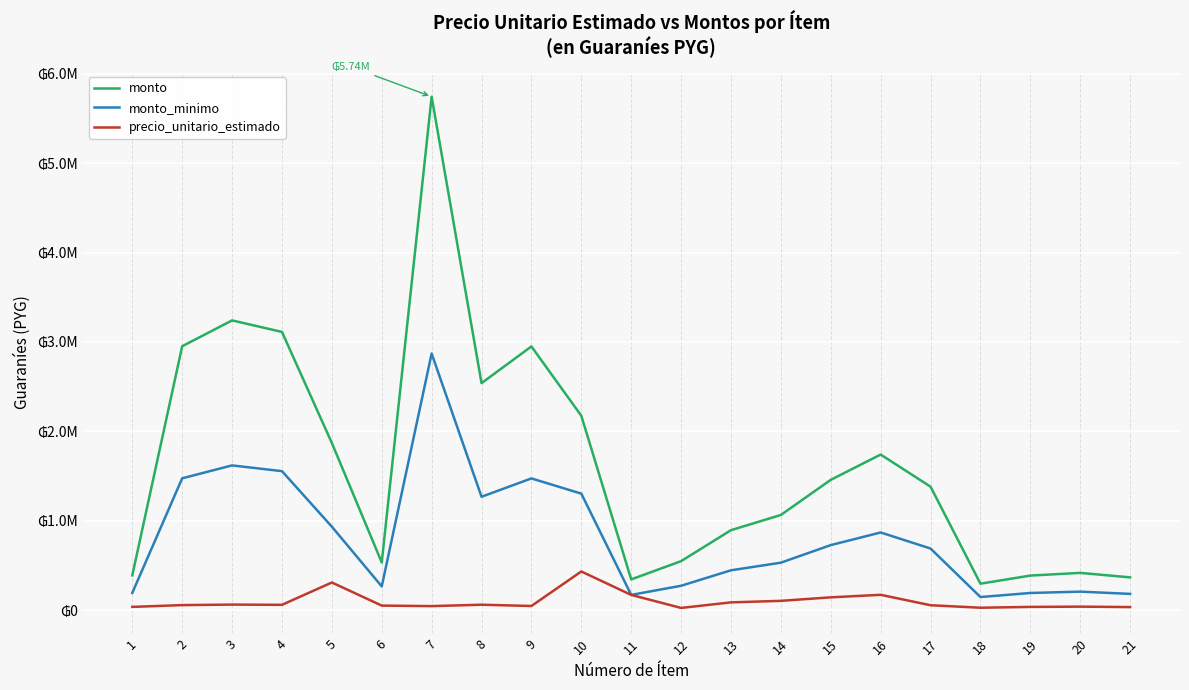

In monto, how many points are lower than both neighbors (excluding endpoints)?

4